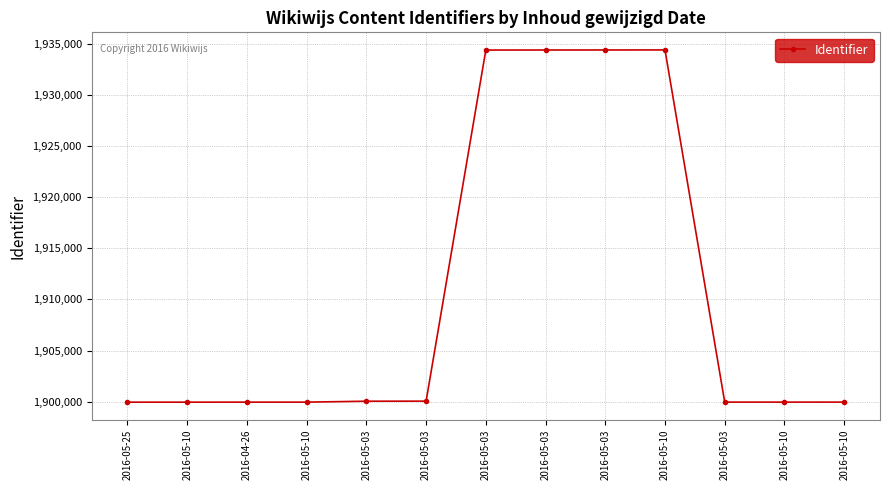

Reading right to left, transcribe all the data shown in this chart.

2016-05-10=1899968	2016-05-10=1899967	2016-05-03=1899966	2016-05-10=1934381	2016-05-03=1934378	2016-05-03=1934374	2016-05-03=1934371	2016-05-03=1900062	2016-05-03=1900056	2016-05-10=1899965	2016-04-26=1899964	2016-05-10=1899963	2016-05-25=1899962